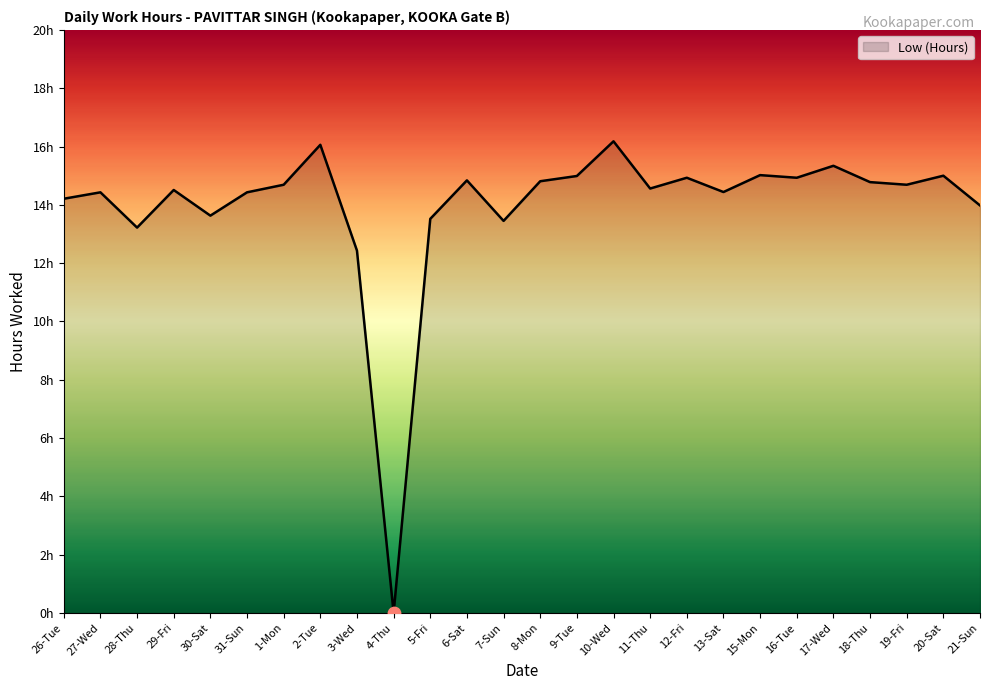

Which has a higher value, 27-Wed or 4-Thu?

27-Wed